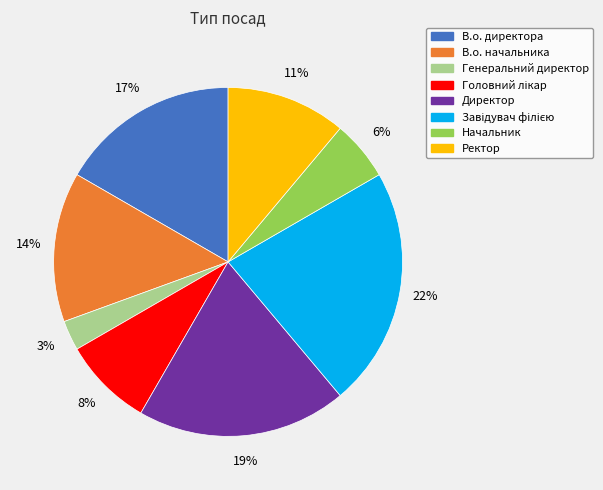

Which slice is the smallest?

Генеральний директор